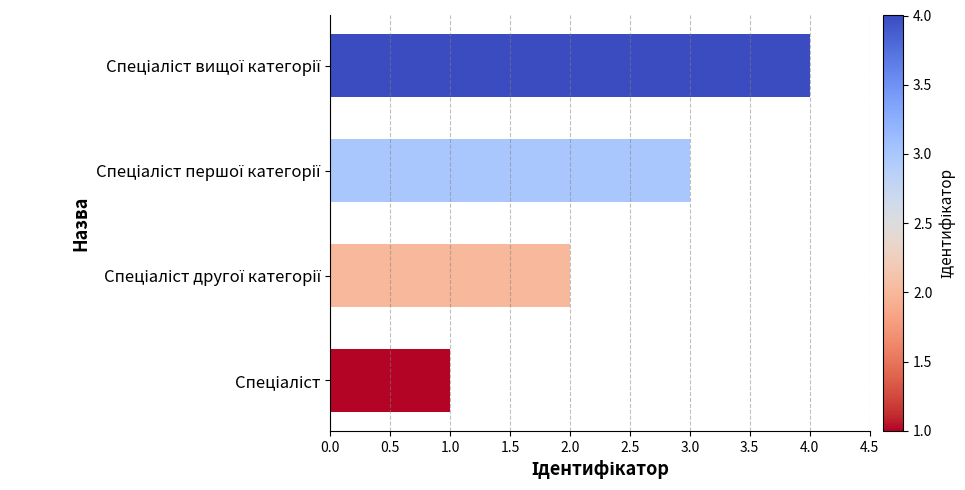

What is the difference between the maximum and minimum values?

3